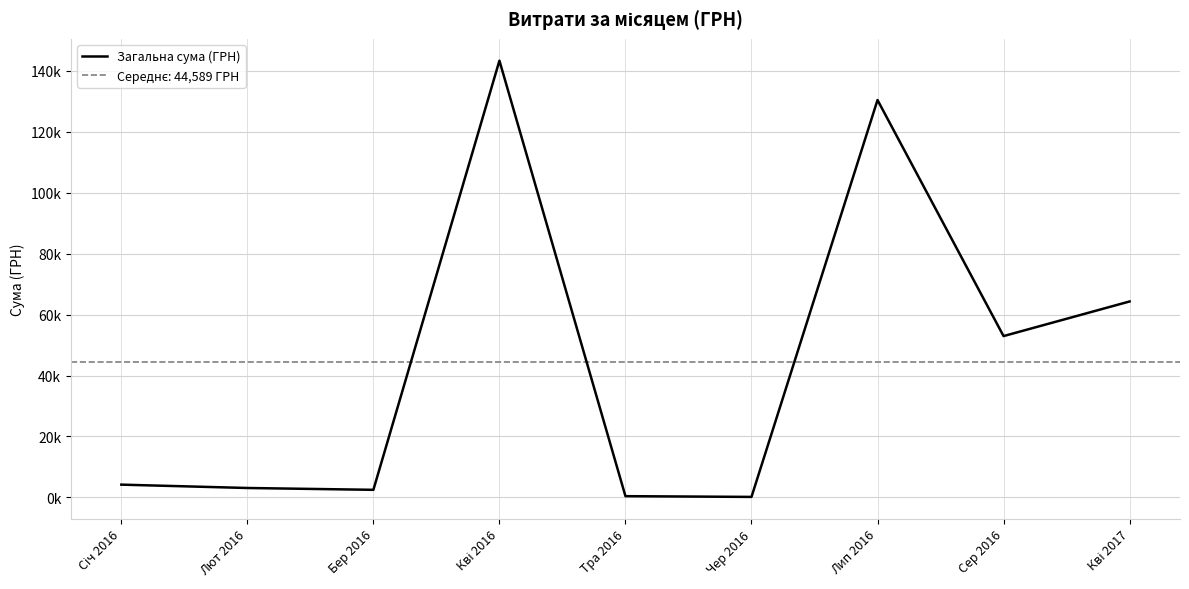

How many interior local peaks (higher than both neighbors) does the data have?

2